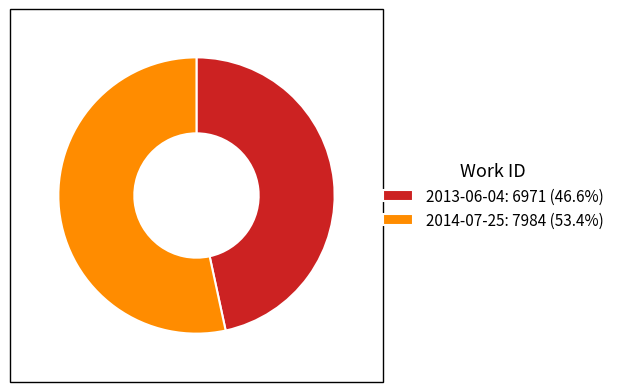

Is there a majority slice in this chart?

Yes